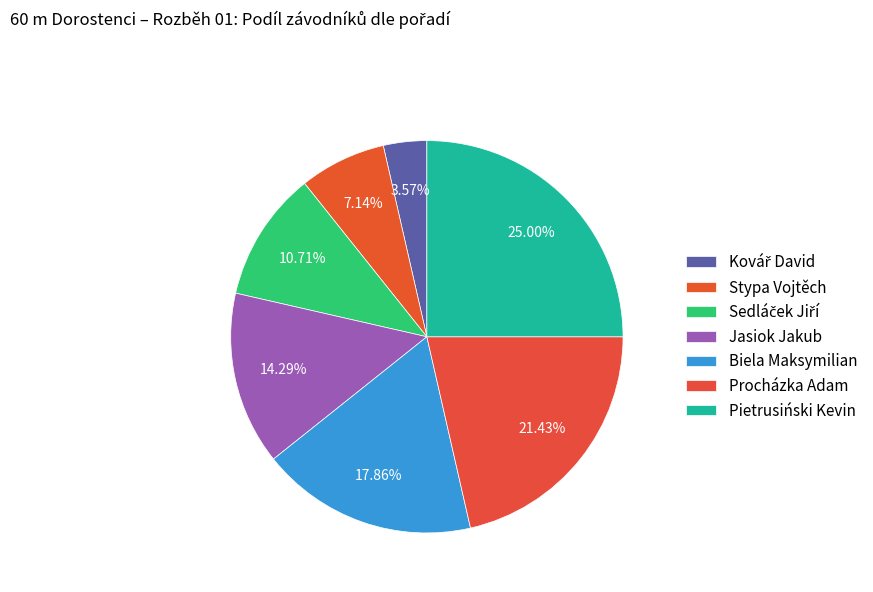

Count the number of slices in the pie.

7